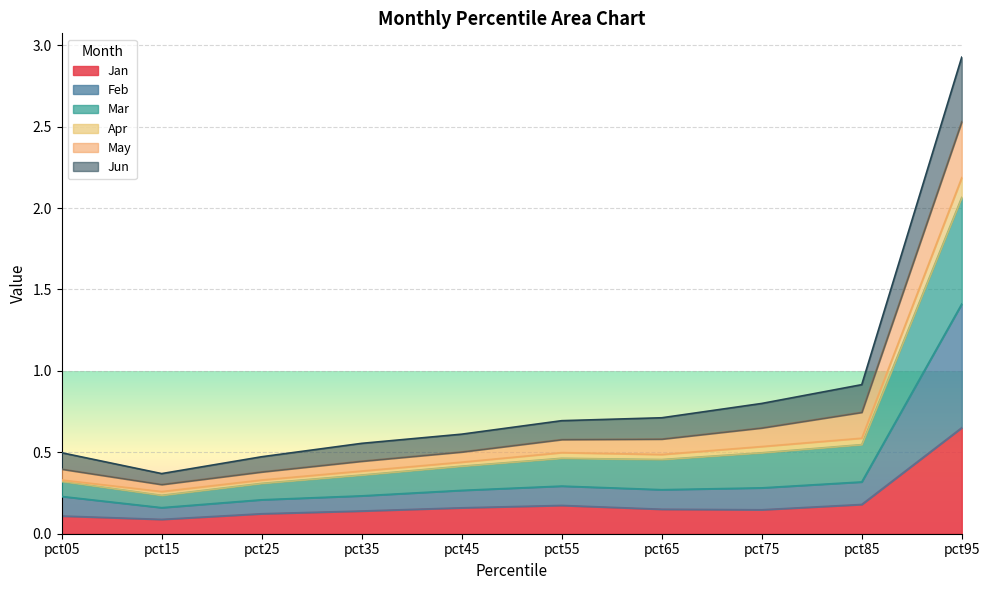

What is the difference between the highest and lowest values at pct75?

0.7